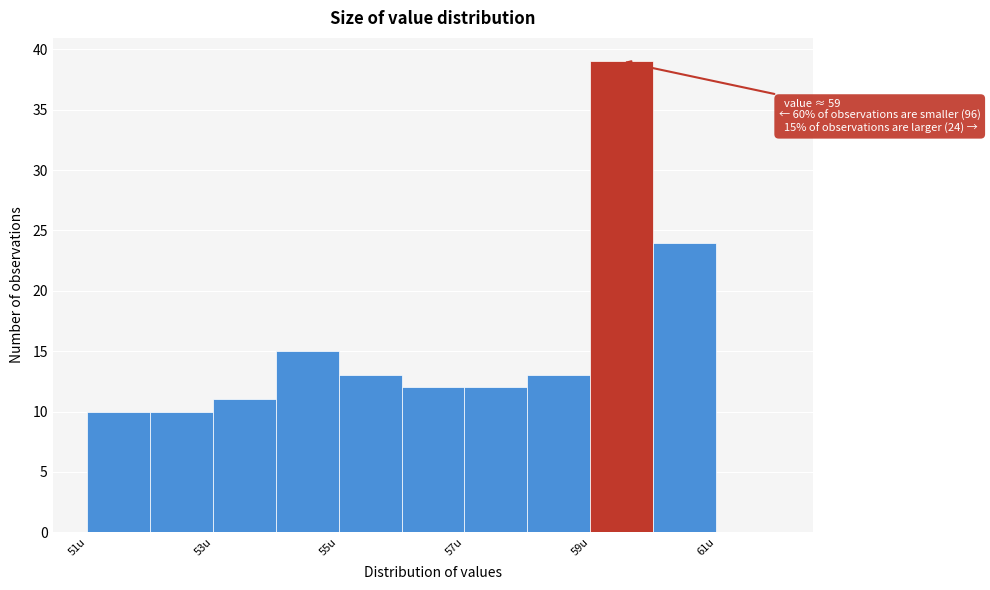

Over which range of the x-axis is the bar tallest?

59 to 60